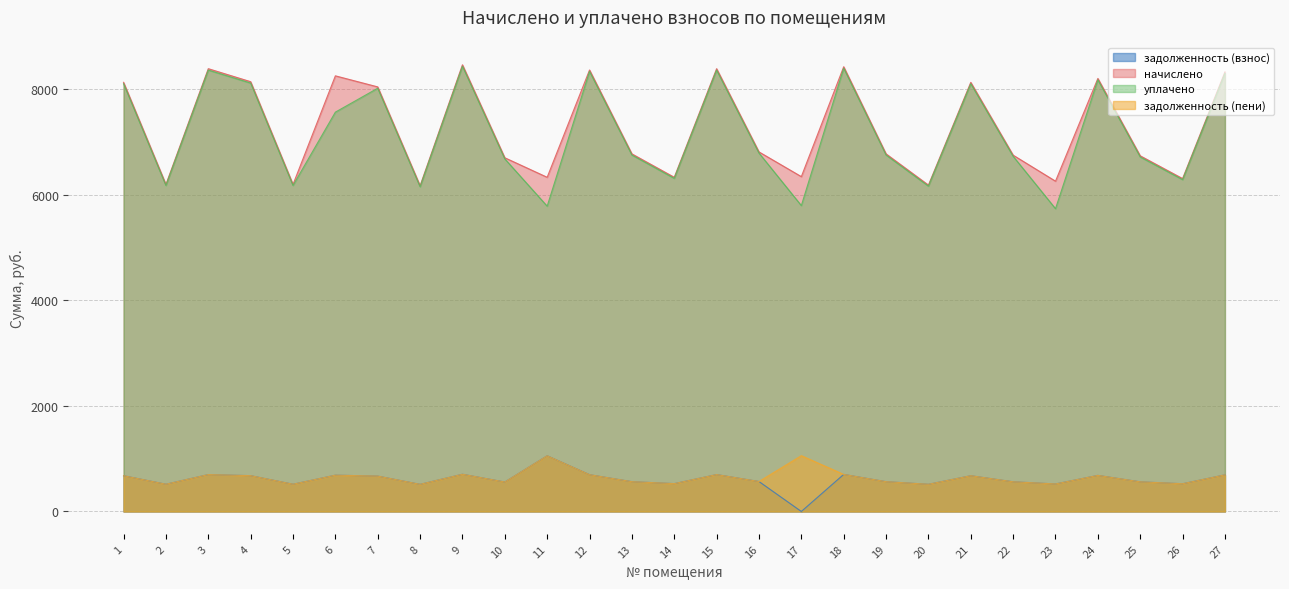

At how many categories does at least one series exceed 6902?

12